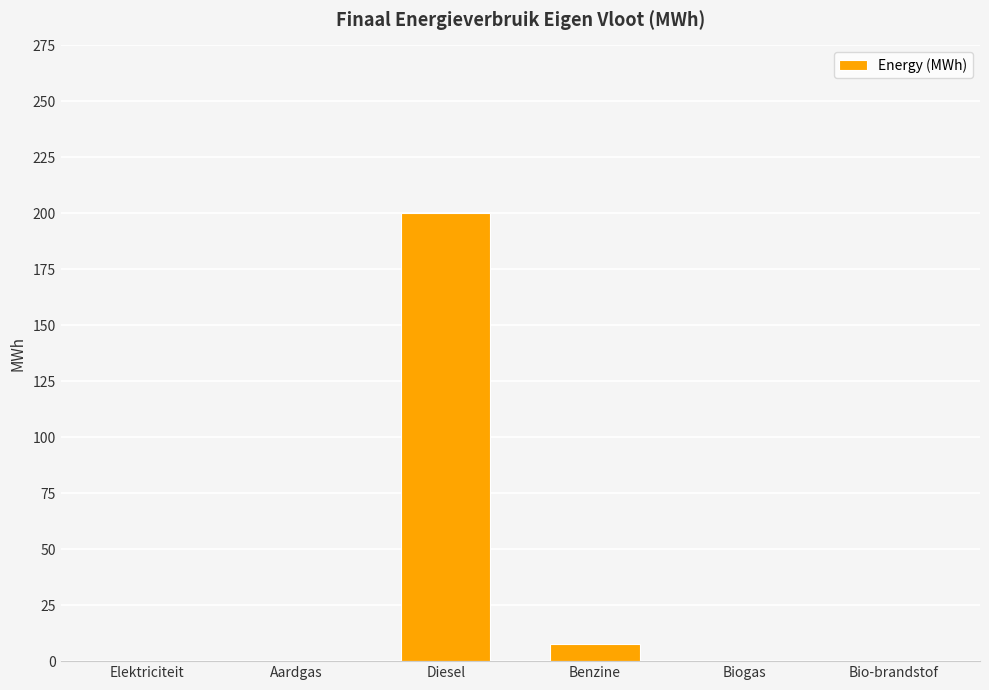

At which label is the value closest to 100?

Benzine